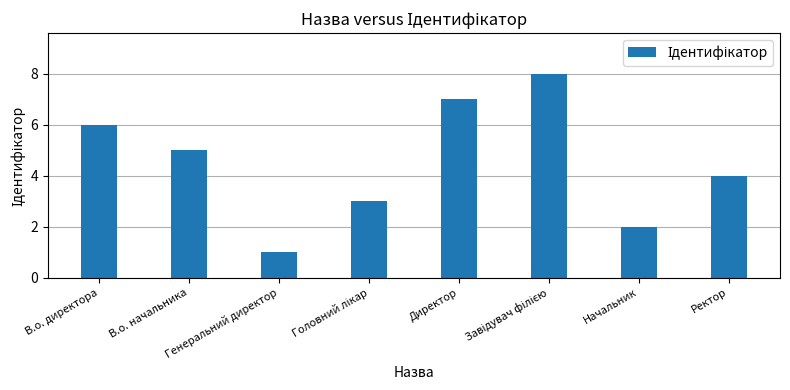

What is the maximum value shown in the chart?

8